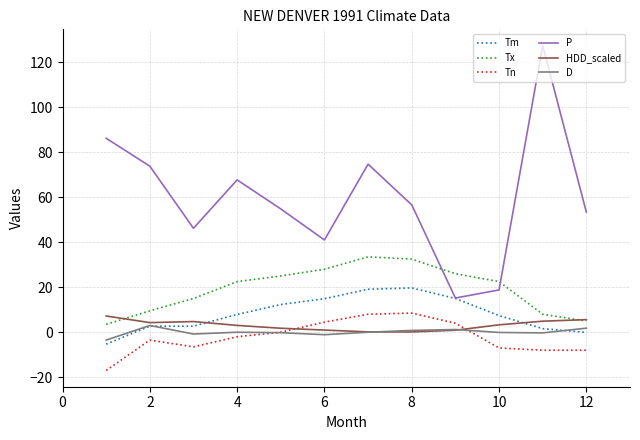

Which series has the largest total across all categories?

P